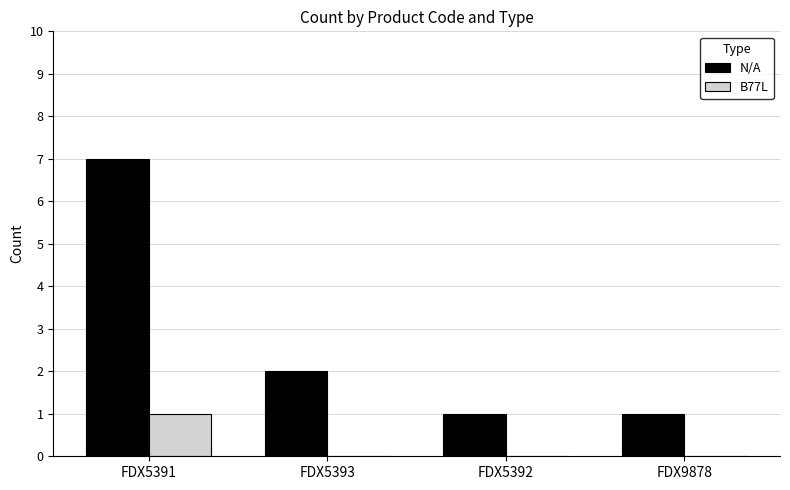

How many groups of bars are there?

4